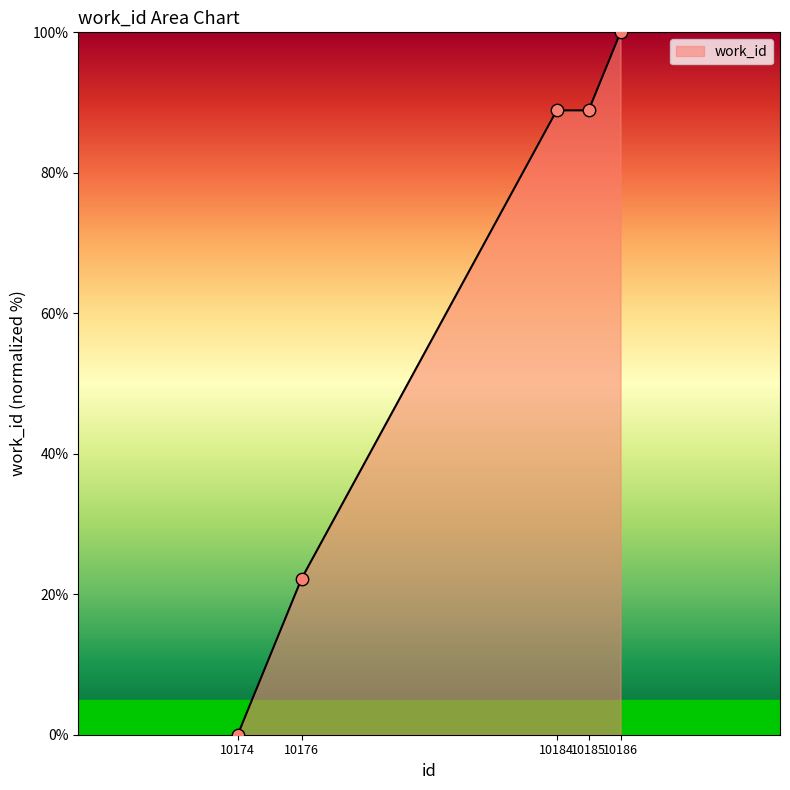

Approximately how many times larger is the value at 10186 compared to 10176?

4.5